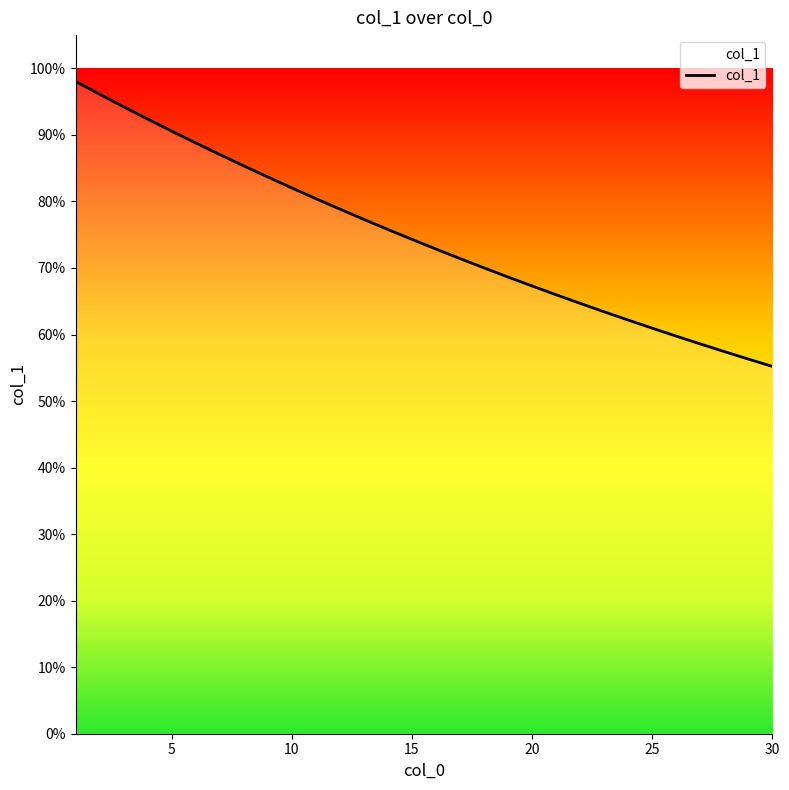

What is the label of the 7th point from the left?

30